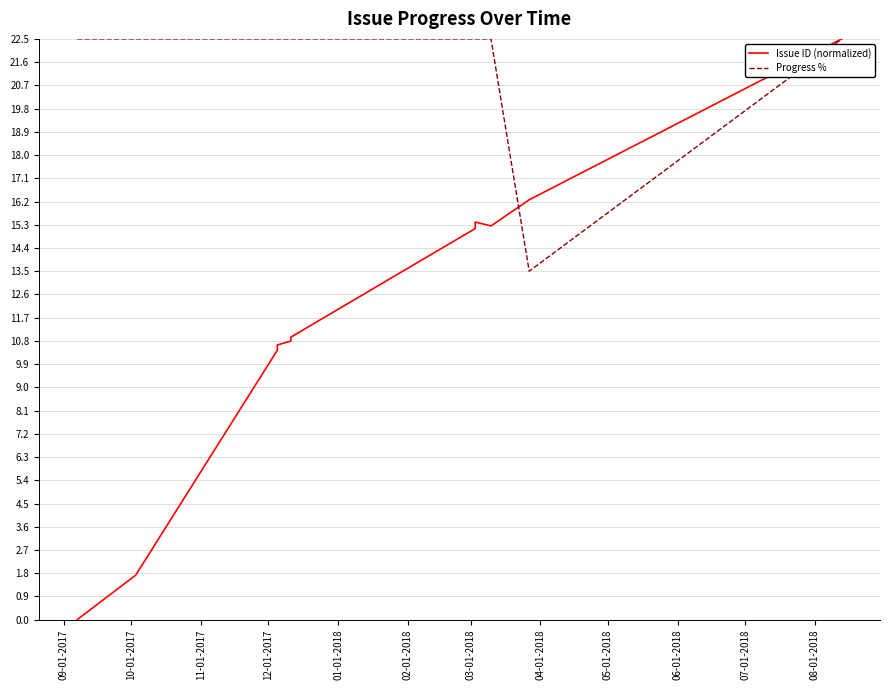

List the series in order of their peak value, highest first.

Issue ID (normalized), Progress %